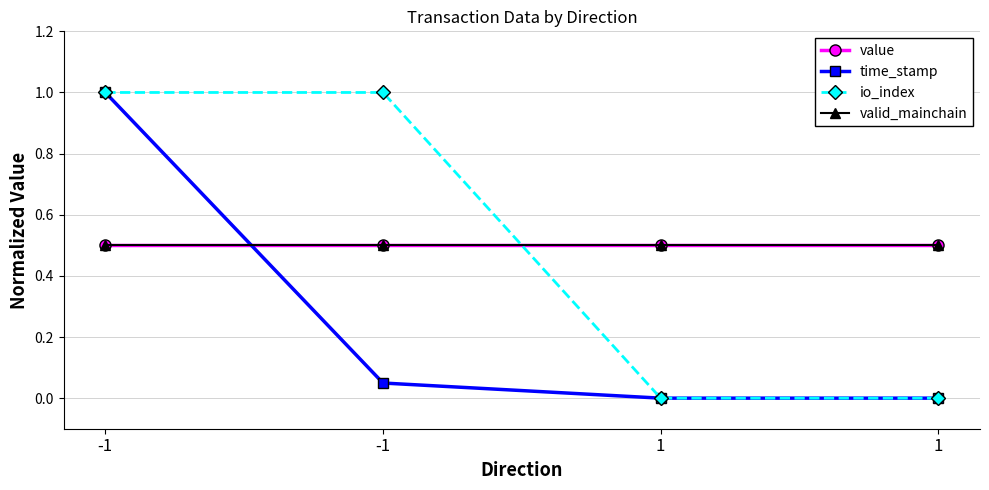

Is this an area chart (filled region under the line)?

No